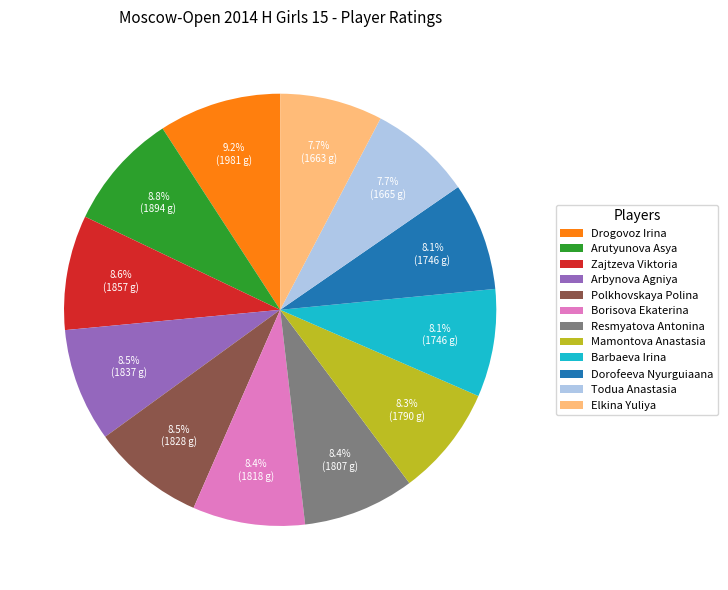

Is there any slice that represents more than half of the pie?

No